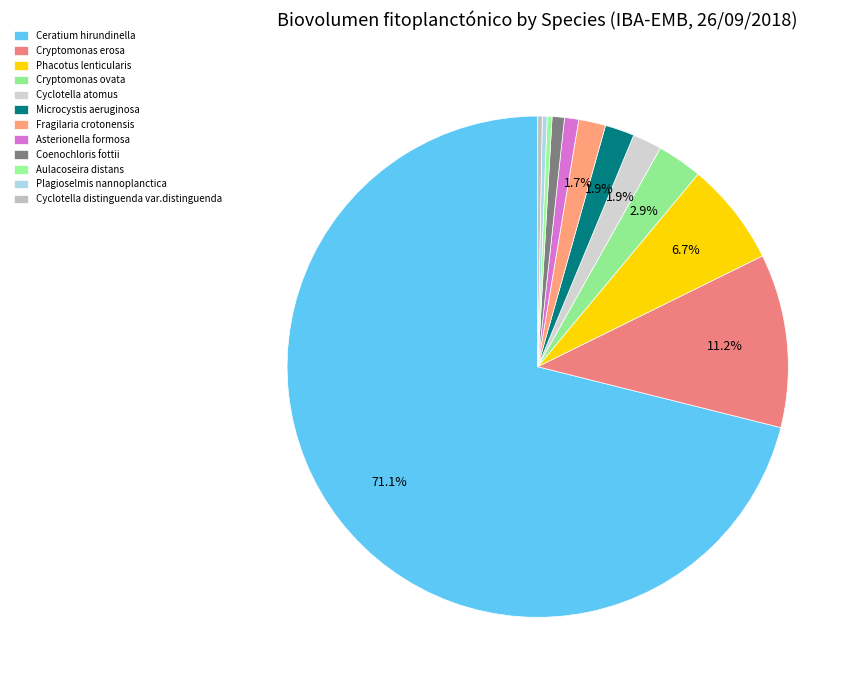

What is the largest slice in the pie chart?

Ceratium hirundinella